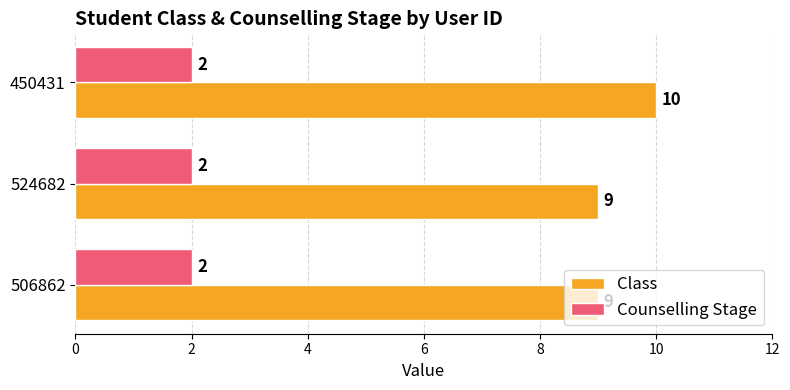

Which category has the highest value across all series?

450431